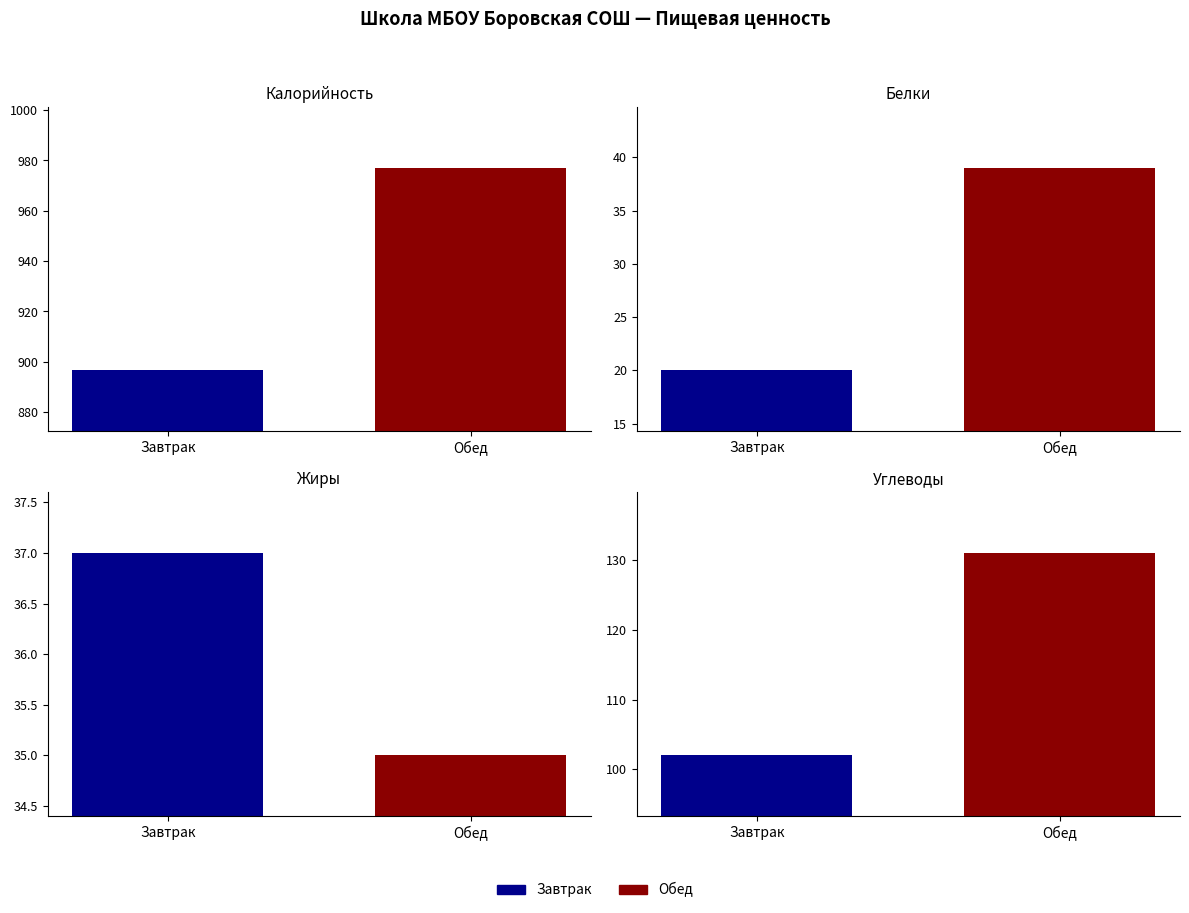

What is the minimum value for Калорийность?

896.6